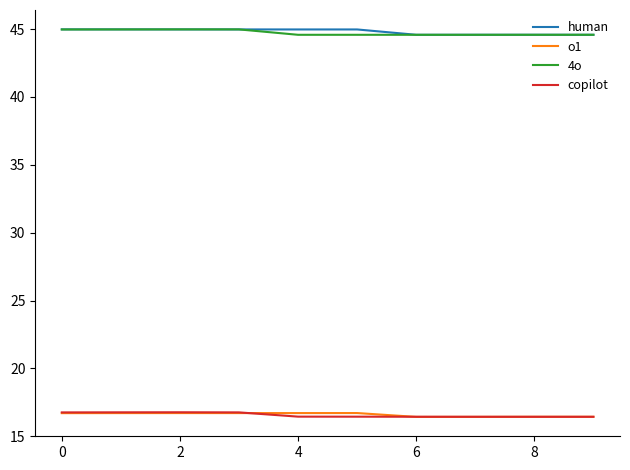

What is the highest value of the 4o series?

45.0